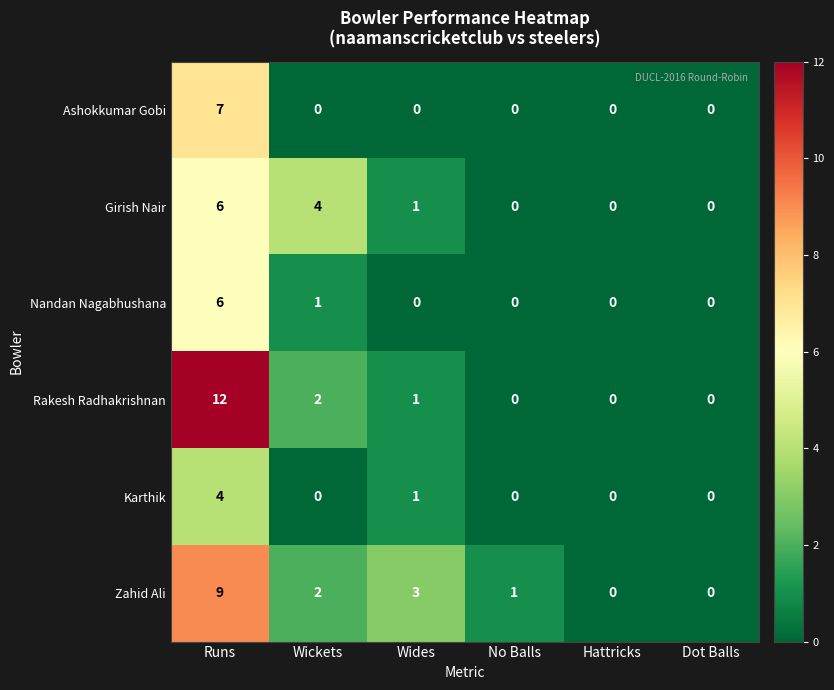

Which series has the widest spread of values?

Rakesh Radhakrishnan